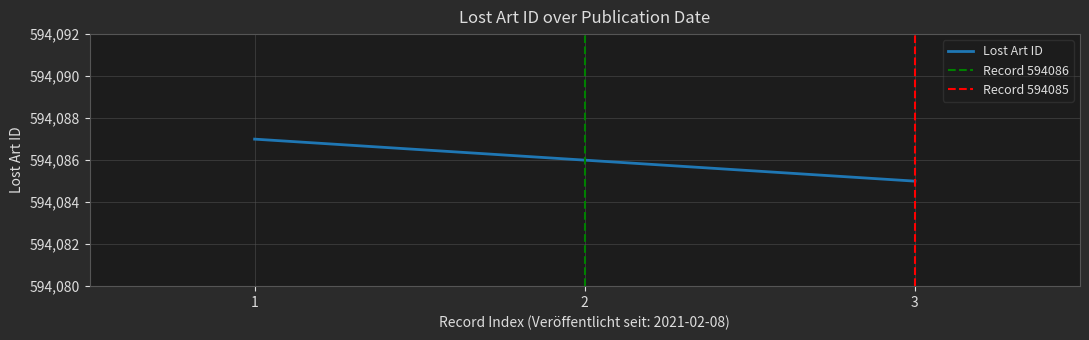

Is it true that Lost Art ID equals 355564 at 3?

False